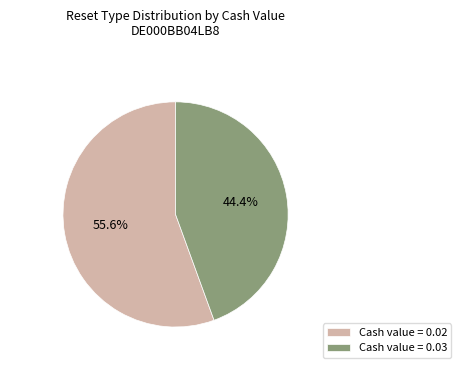

What is the majority slice?

Cash value = 0.02